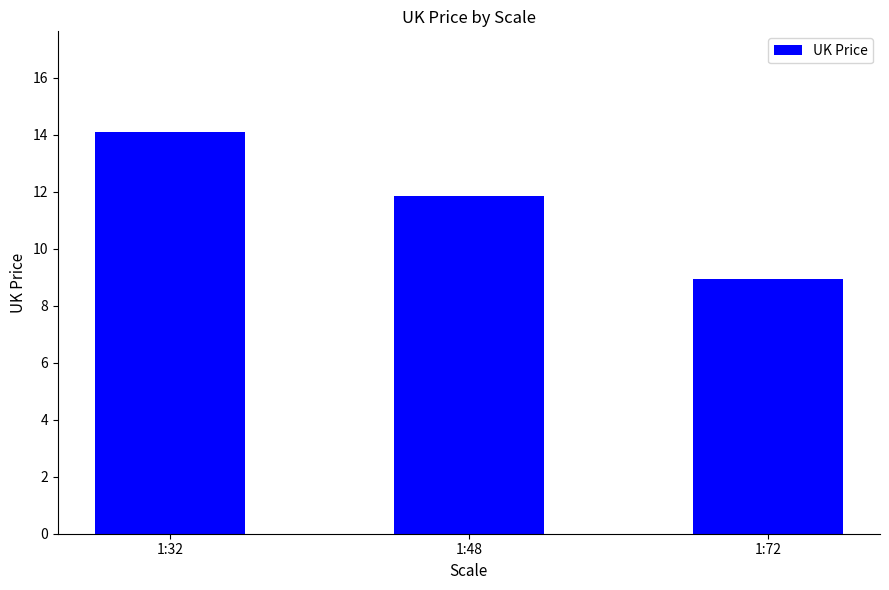

At which category does the chart reach its peak across all series?

1:32